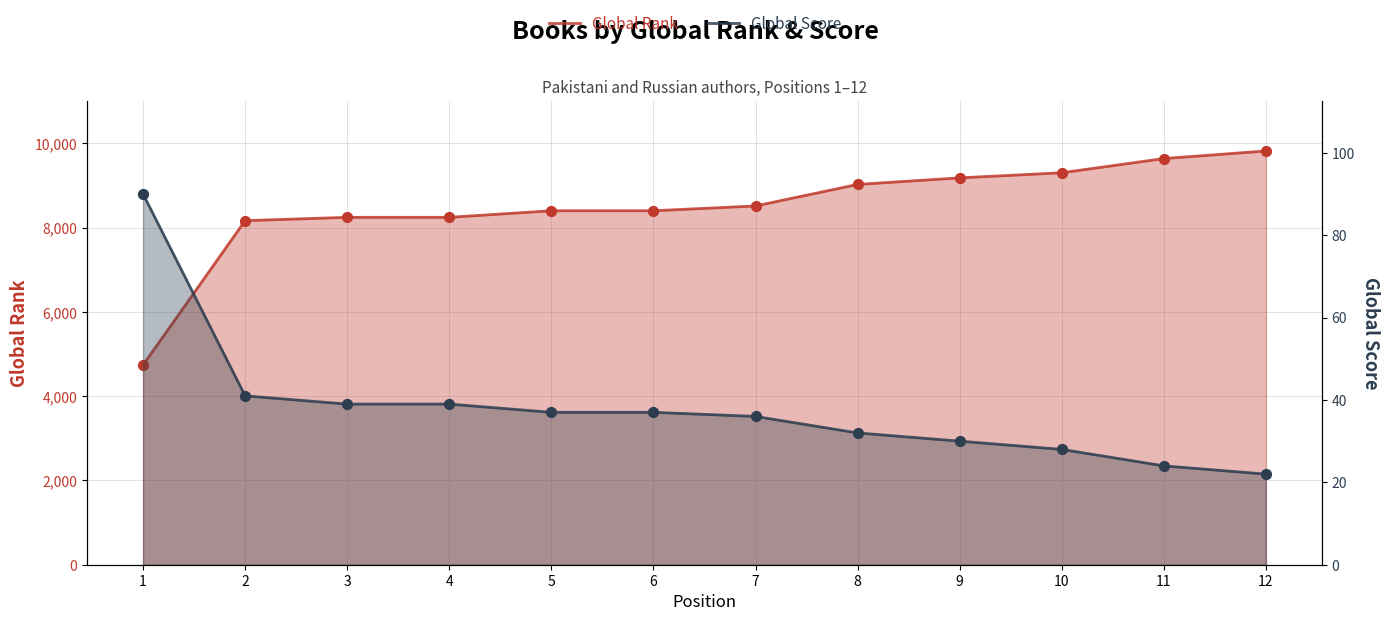

Which series contains the lowest Y value?

Global Score